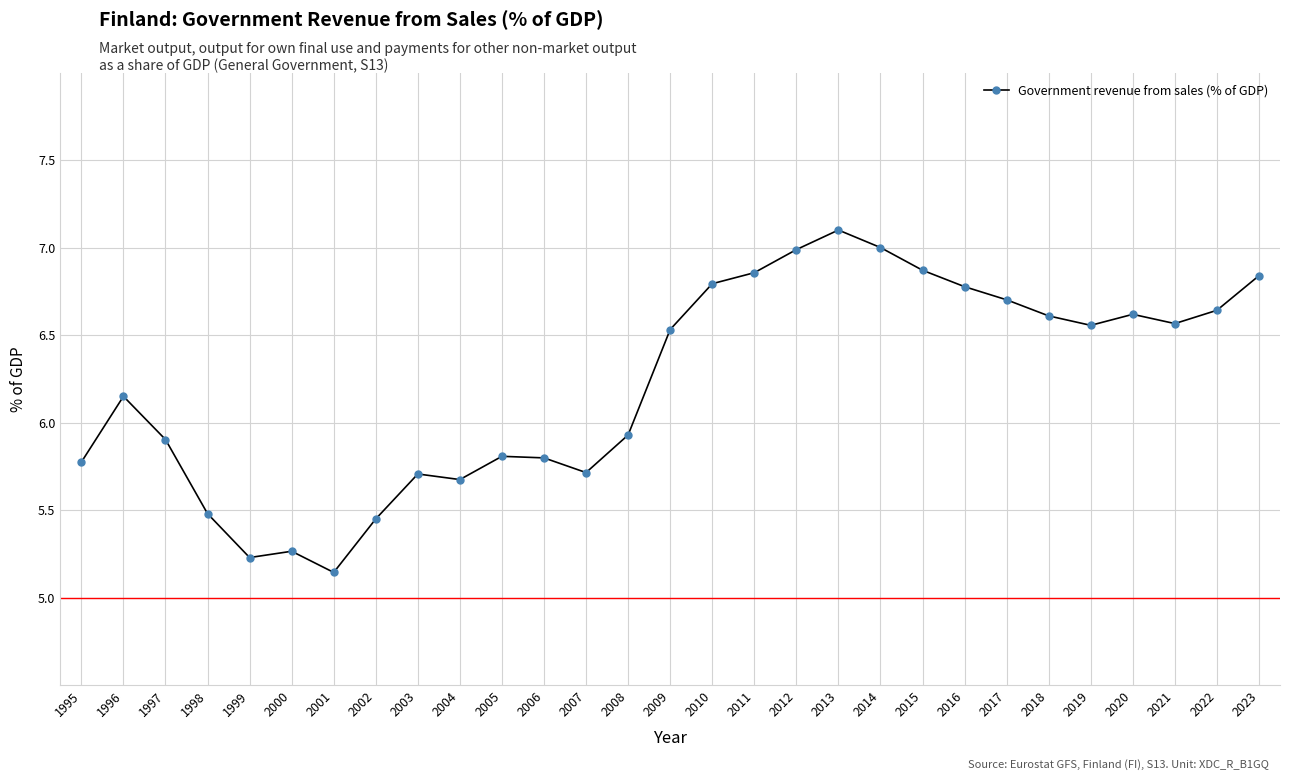

The value at 2023 is 12.2. True or false?

False